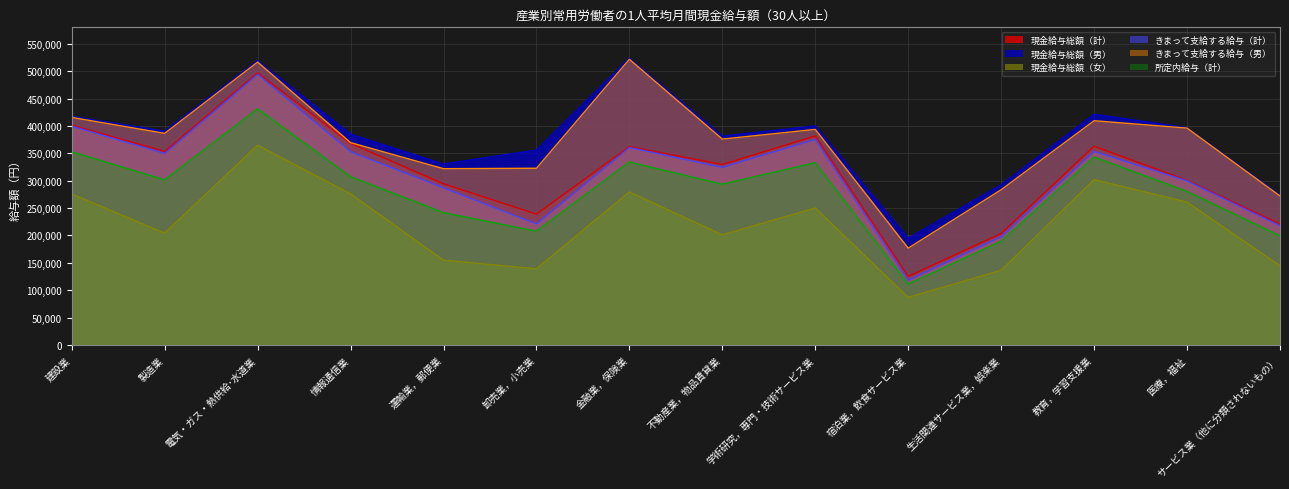

Where is 現金給与総額（女） nearest to the value 225852?

製造業